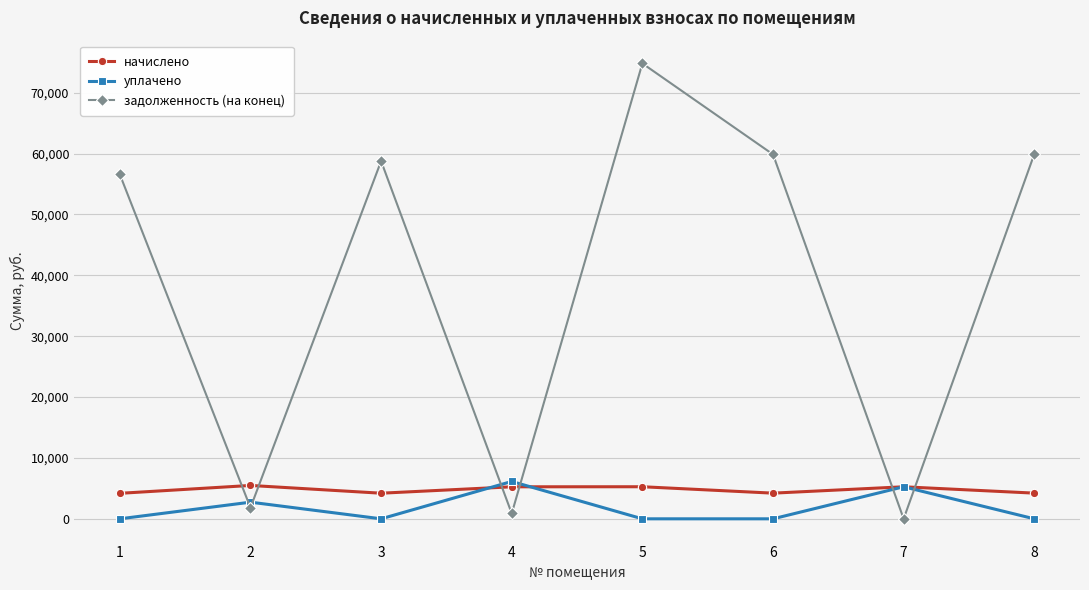

Which label corresponds to the largest value in the chart?

5